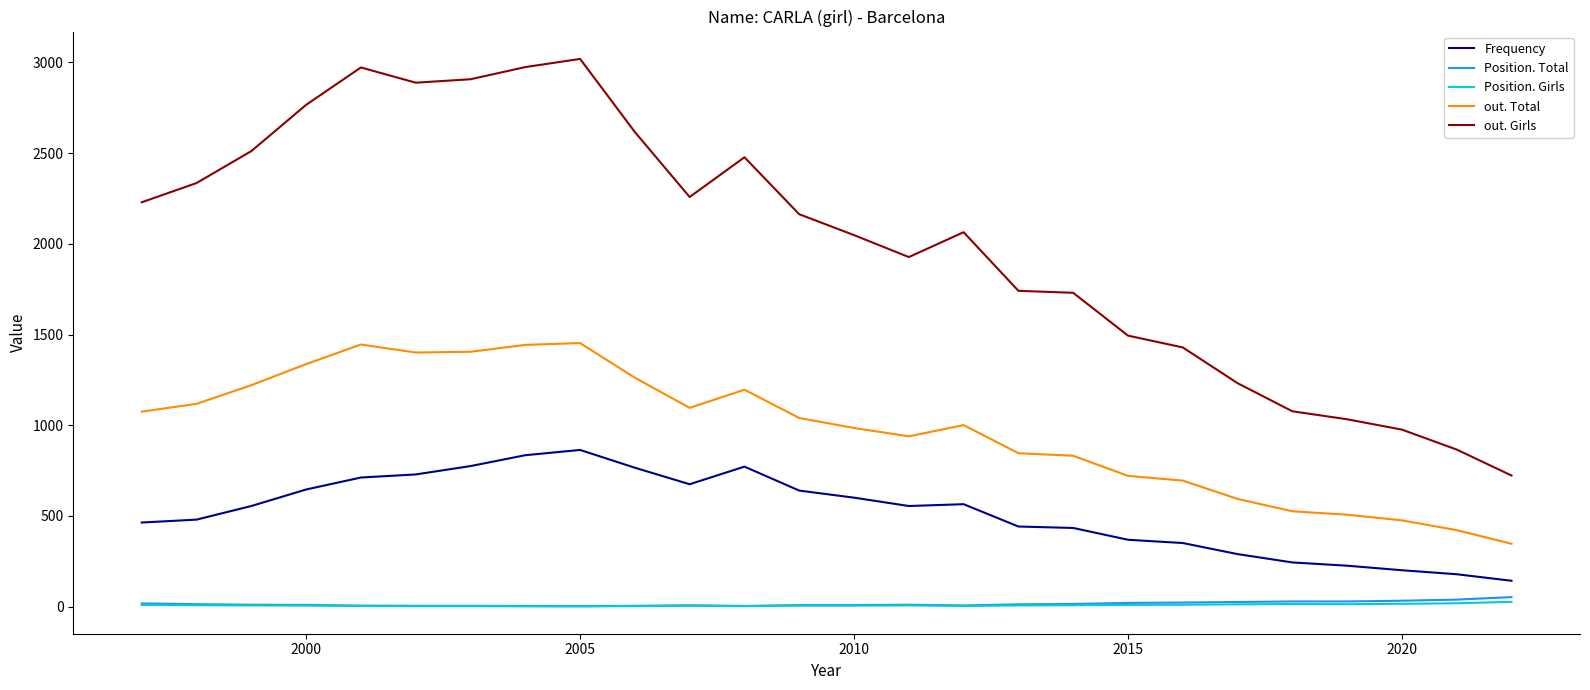

Which series has the largest range (max minus min)?

out. Girls